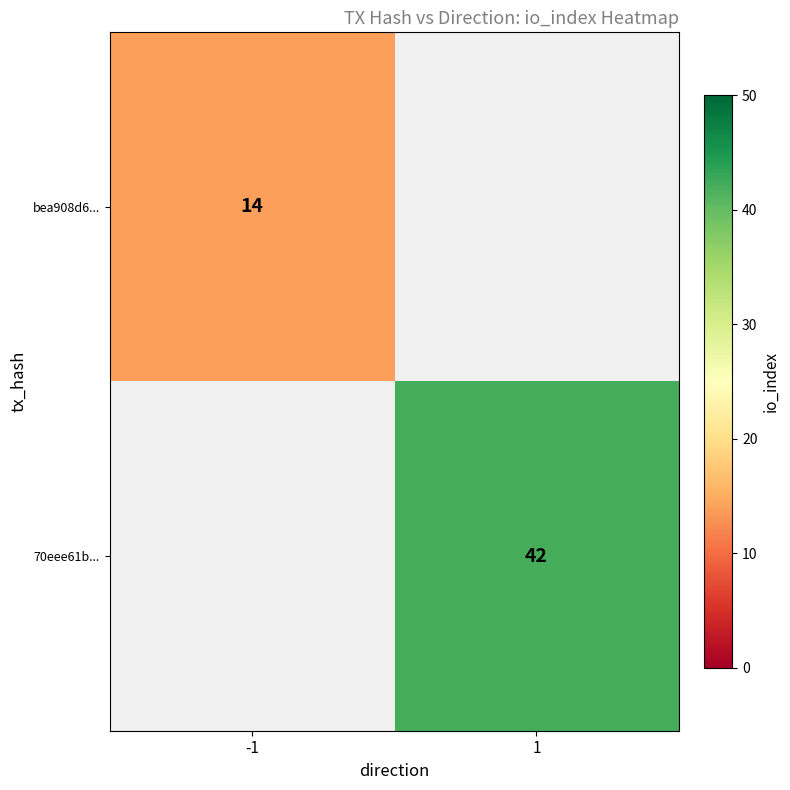

Is it true that bea908d6... equals 14 at -1?

True